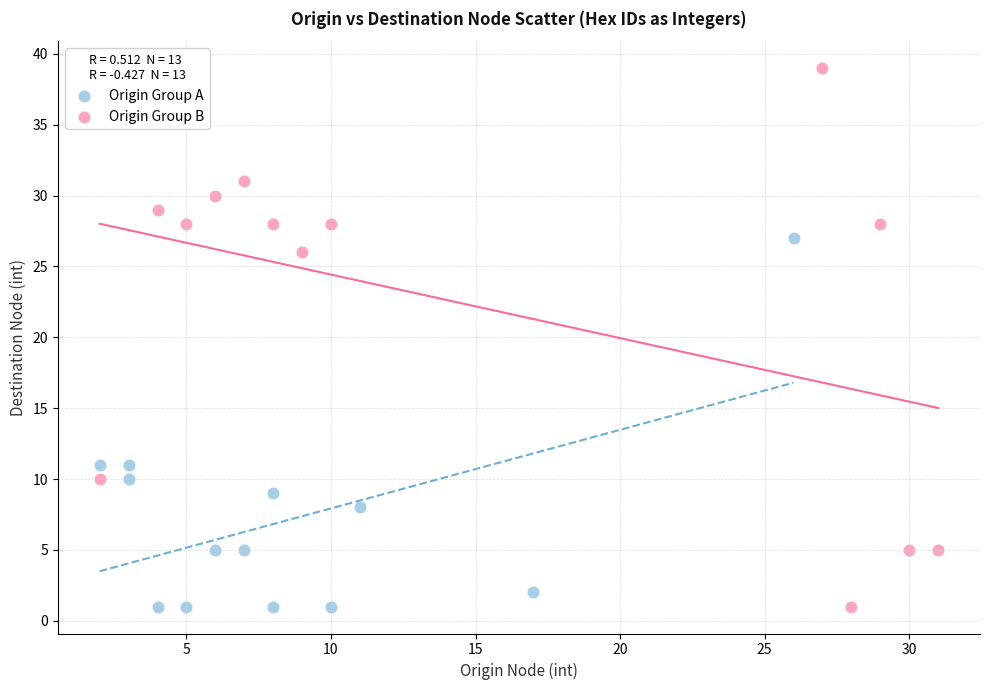

Which series has the largest Y range (max minus min)?

Origin Group B